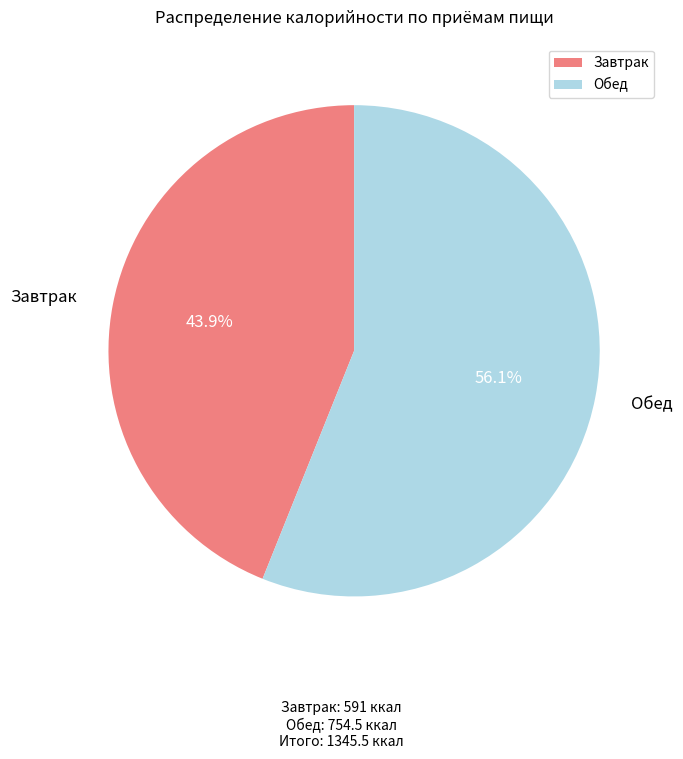

To the nearest percent, what is the combined percentage of Обед and Завтрак?

100%